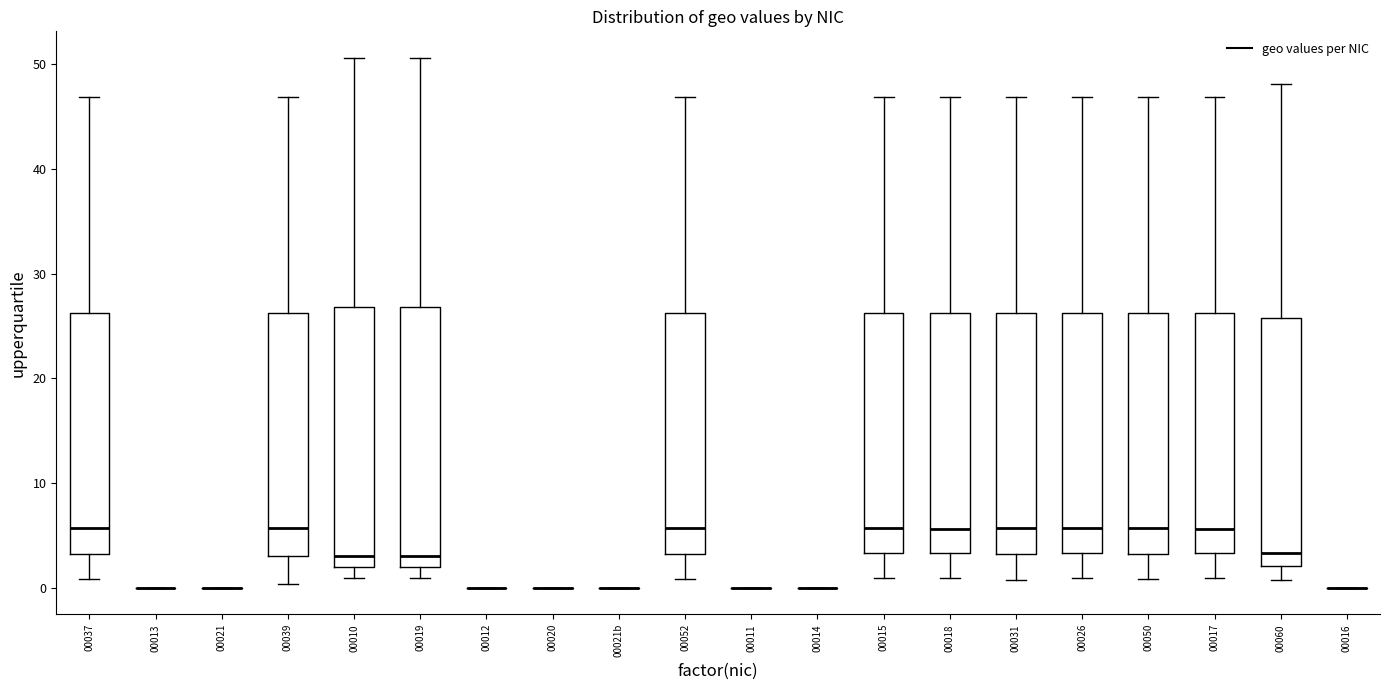

Reading left to right, read every box against the y-axis: the position of its median line, the range the box covers, and the ends of its whiskers. The values are not printed on the chart, so give them approximately, as read against the axis.

00037: median 6, box 3 to 26, whiskers 1 to 47
00013: box collapsed to a line at 0, whiskers 0 to 0
00021: box collapsed to a line at 0, whiskers 0 to 0
00039: median 6, box 3 to 26, whiskers 0 to 47
00010: median 3, box 2 to 27, whiskers 1 to 51
00019: median 3, box 2 to 27, whiskers 1 to 51
00012: box collapsed to a line at 0, whiskers 0 to 0
00020: box collapsed to a line at 0, whiskers 0 to 0
00021b: box collapsed to a line at 0, whiskers 0 to 0
00052: median 6, box 3 to 26, whiskers 1 to 47
00011: box collapsed to a line at 0, whiskers 0 to 0
00014: box collapsed to a line at 0, whiskers 0 to 0
00015: median 6, box 3 to 26, whiskers 1 to 47
00018: median 6, box 3 to 26, whiskers 1 to 47
00031: median 6, box 3 to 26, whiskers 1 to 47
00026: median 6, box 3 to 26, whiskers 1 to 47
00050: median 6, box 3 to 26, whiskers 1 to 47
00017: median 6, box 3 to 26, whiskers 1 to 47
00060: median 3, box 2 to 26, whiskers 1 to 48
00016: box collapsed to a line at 0, whiskers 0 to 0